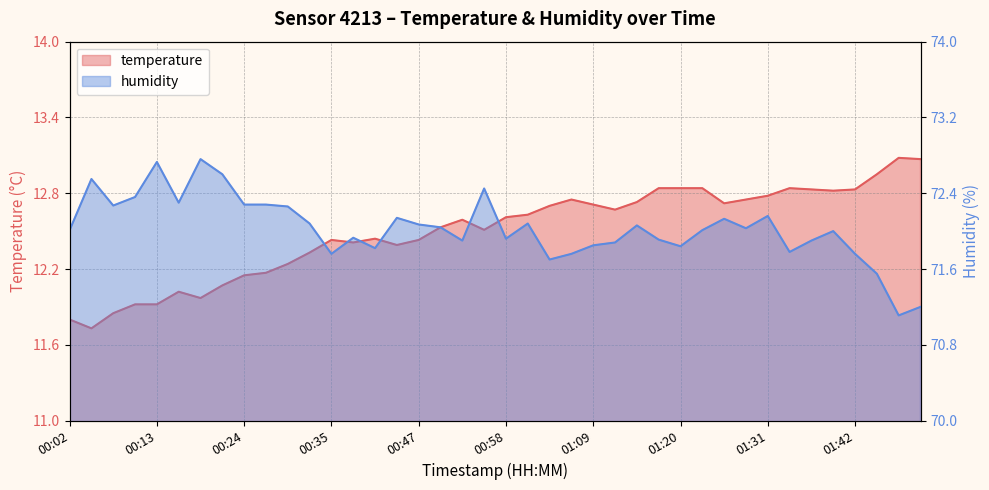

What is the spread (max minus min) of values at 00:52?

59.3